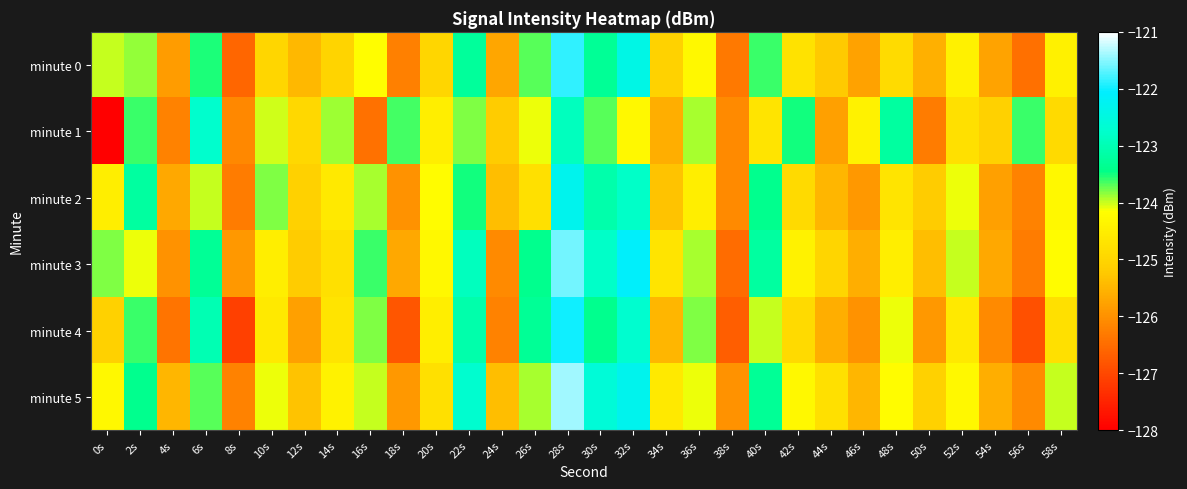

Rank the series by their maximum value, from lowest to highest.

minute 1, minute 2, minute 4, minute 0, minute 3, minute 5